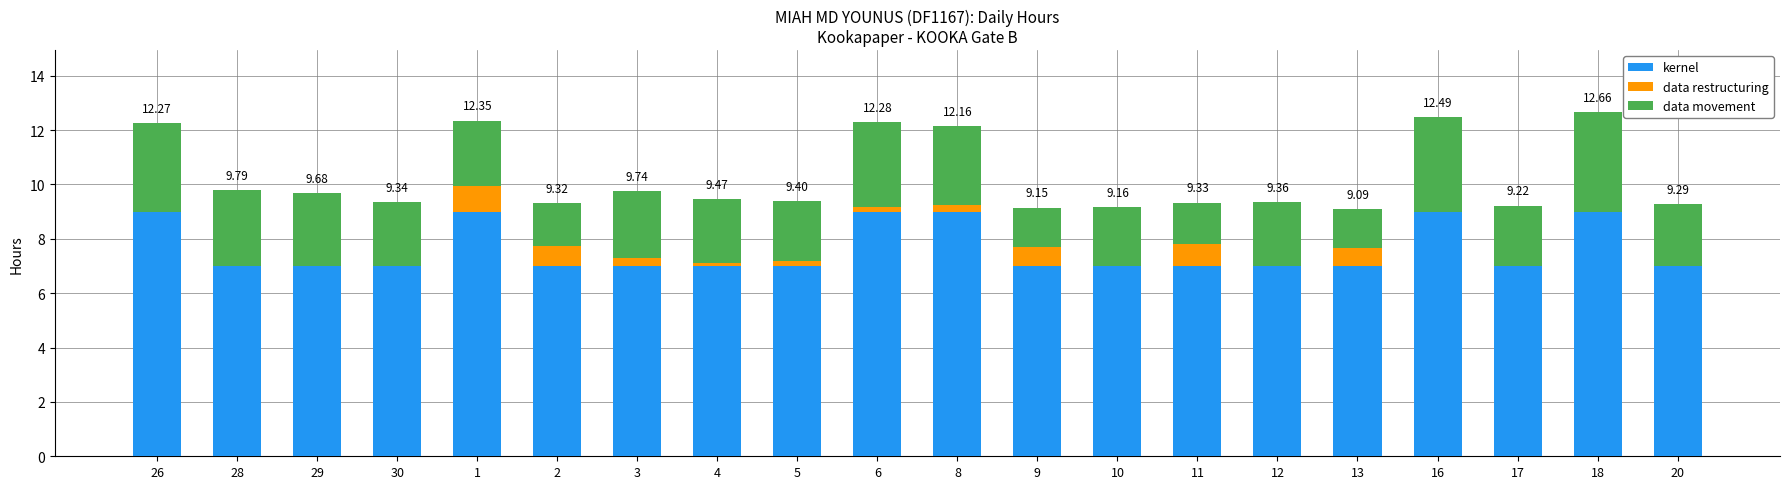

What position from the right is 30?

17